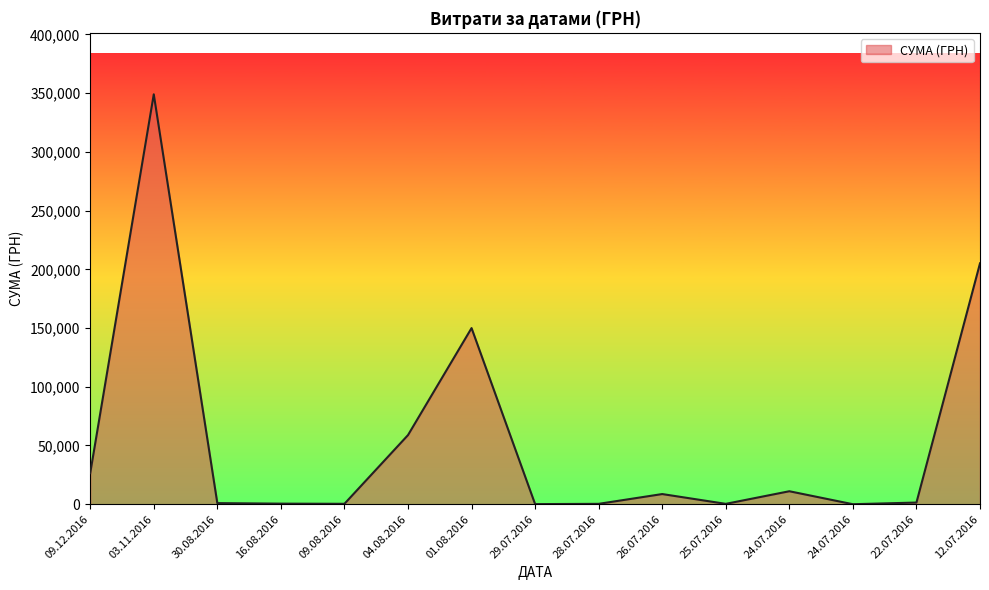

What is the difference between the maximum and second lowest values?

348868.1